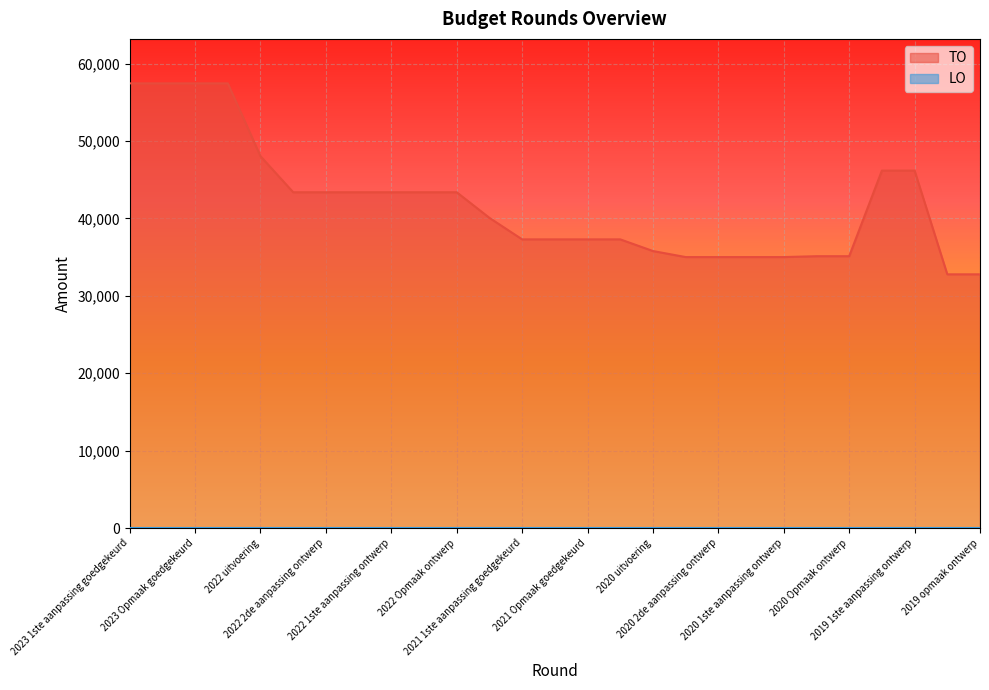

Which series has the widest spread of values?

TO